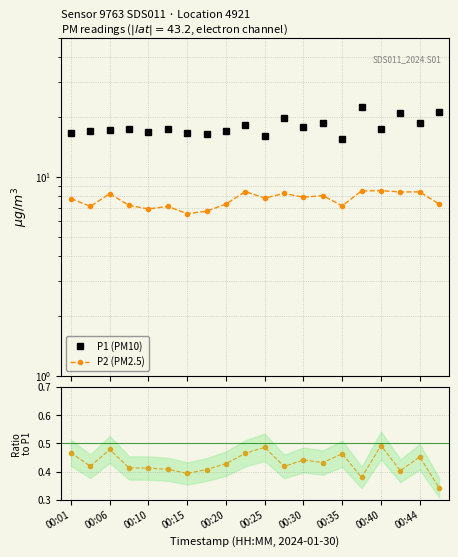

True or false: P2 (PM2.5) and P1 (PM10) cross at least once.

False